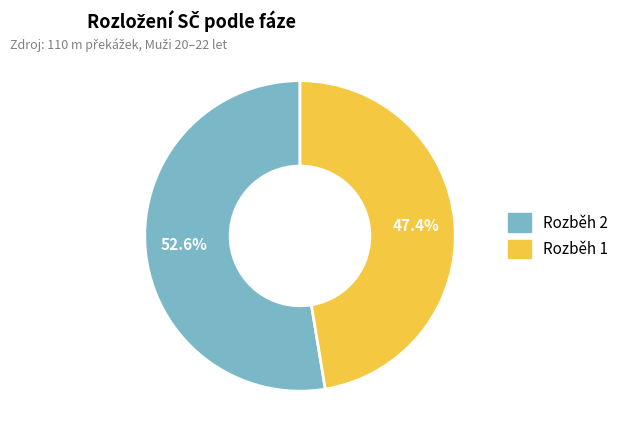

What portion of the pie excludes Rozběh 1?

52.6%